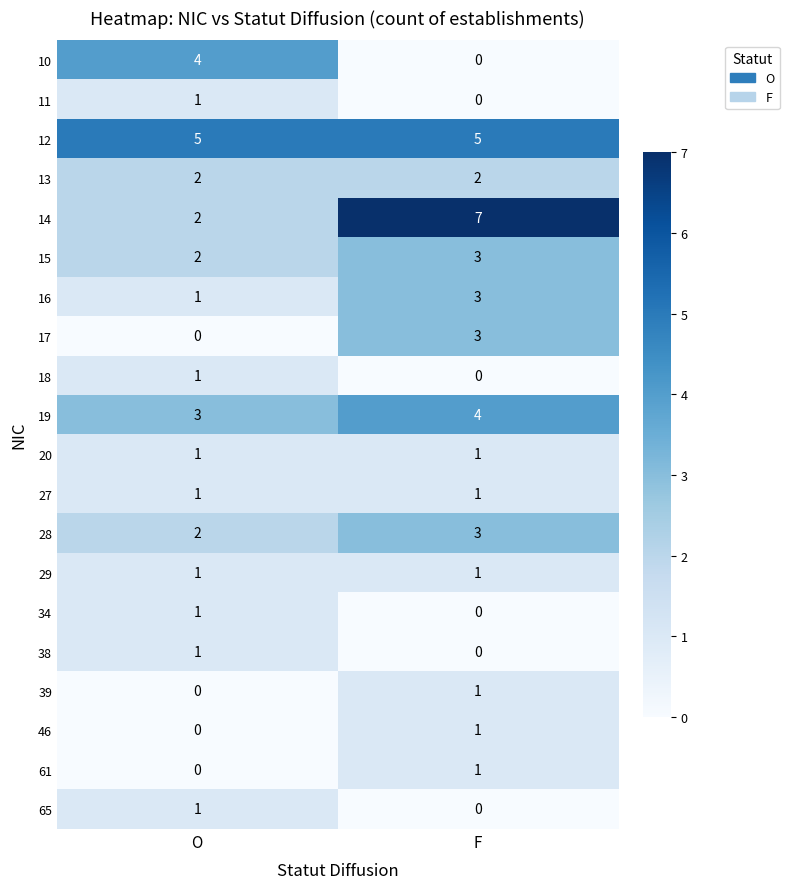

At how many categories does at least one series exceed 2?

2